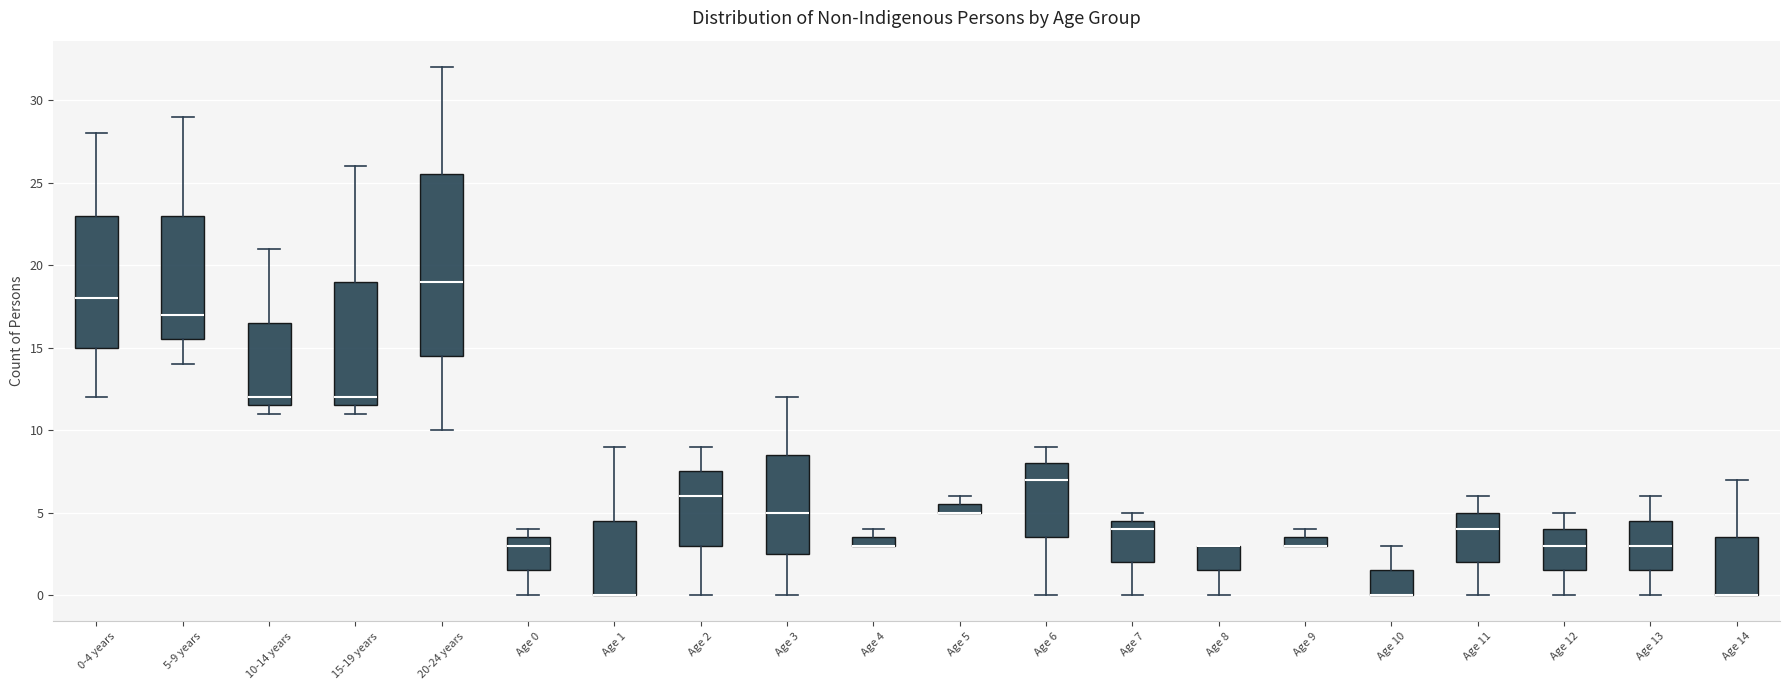

Where is the lower edge of the box for Age 4 on the y-axis? The values are not printed on the chart, so give them approximately, as read against the axis.

3.0